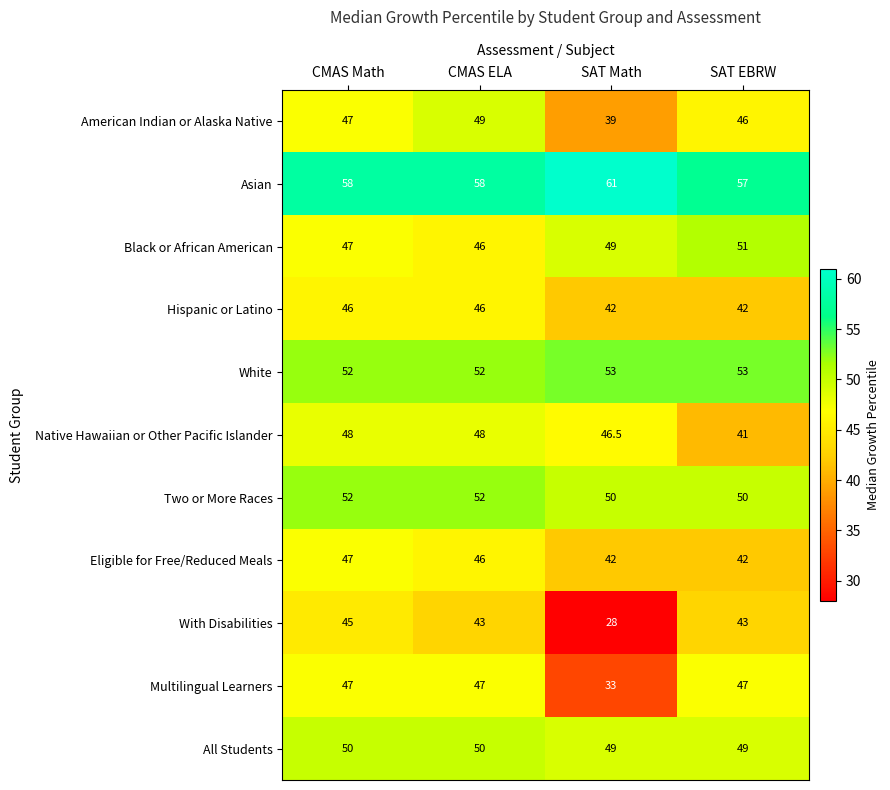

Read the Hispanic or Latino value at SAT Math.

42.0